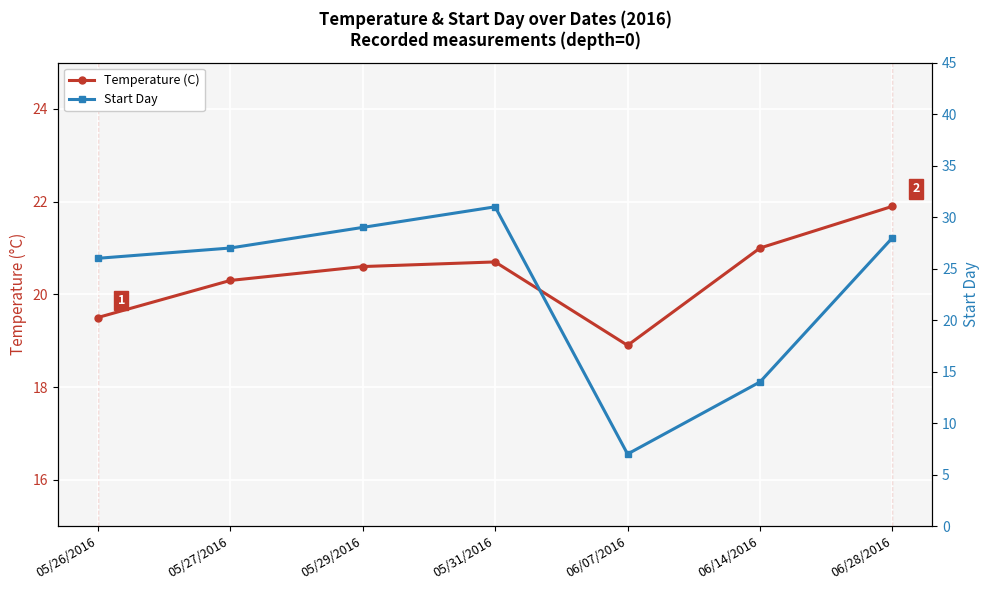

Reading left to right, extract all data points from this chart.

Temperature (C): 05/26/2016=19.5	05/27/2016=20.3	05/29/2016=20.6	05/31/2016=20.7	06/07/2016=18.9	06/14/2016=21.0	06/28/2016=21.9
Start Day: 05/26/2016=26.0	05/27/2016=27.0	05/29/2016=29.0	05/31/2016=31.0	06/07/2016=7.0	06/14/2016=14.0	06/28/2016=28.0